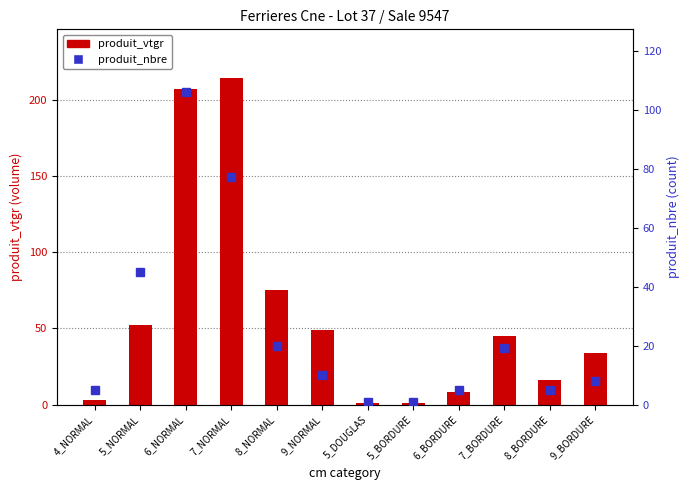

Is the value of produit_vtgr at 4_NORMAL greater than the value of produit_nbre at 8_NORMAL?

No